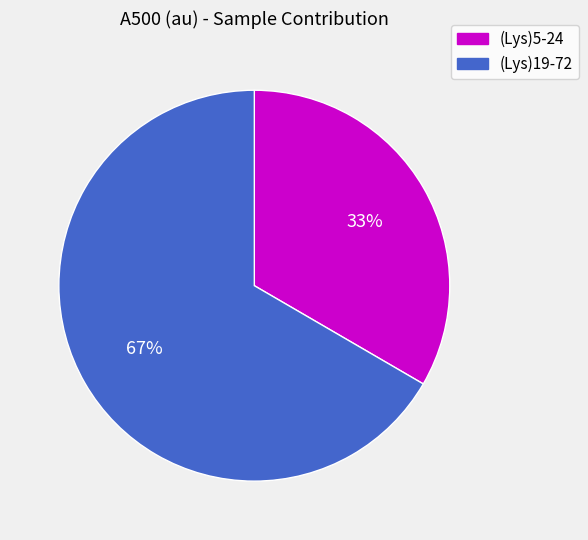

To the nearest percent, what is the average slice percentage?

50%